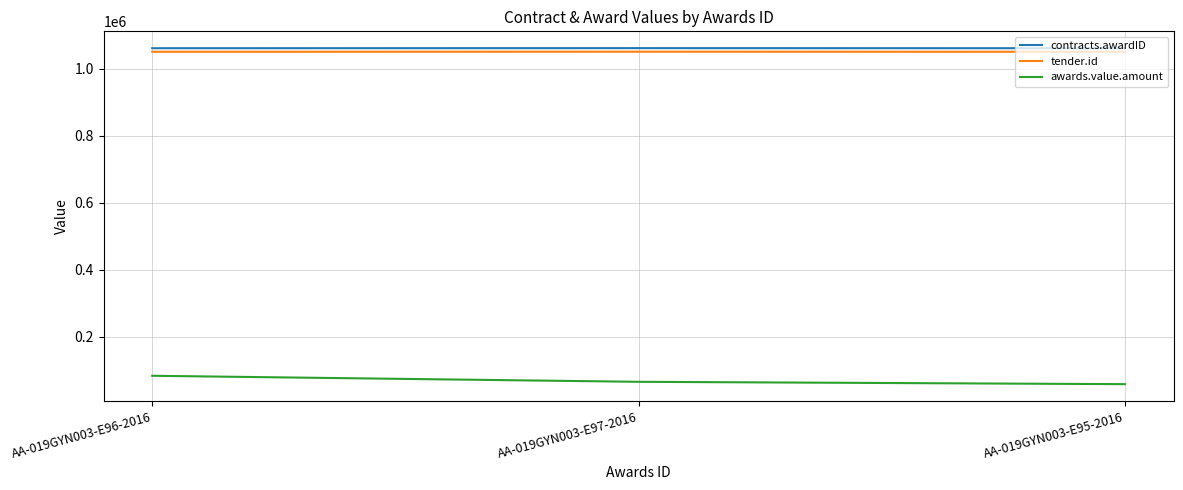

What is the minimum value for tender.id?

1049974.0